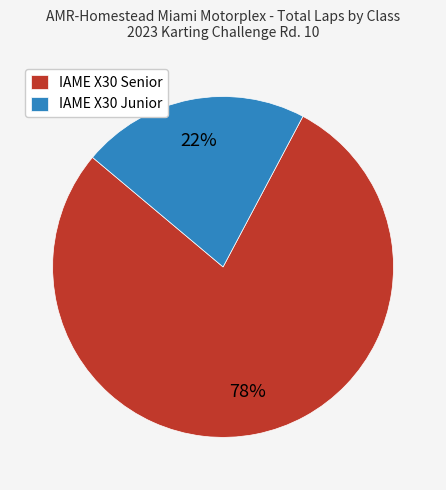

Between IAME X30 Junior and IAME X30 Senior, which is larger?

IAME X30 Senior